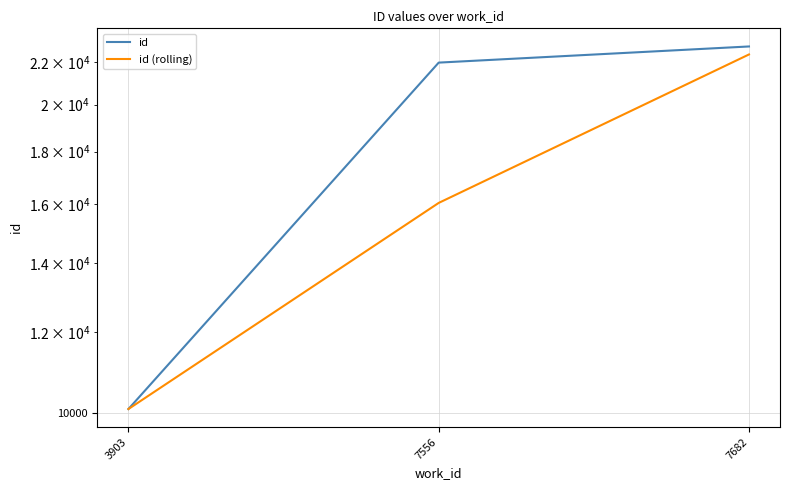

Between 7556 and 7682, which series saw the biggest shift?

id (rolling)